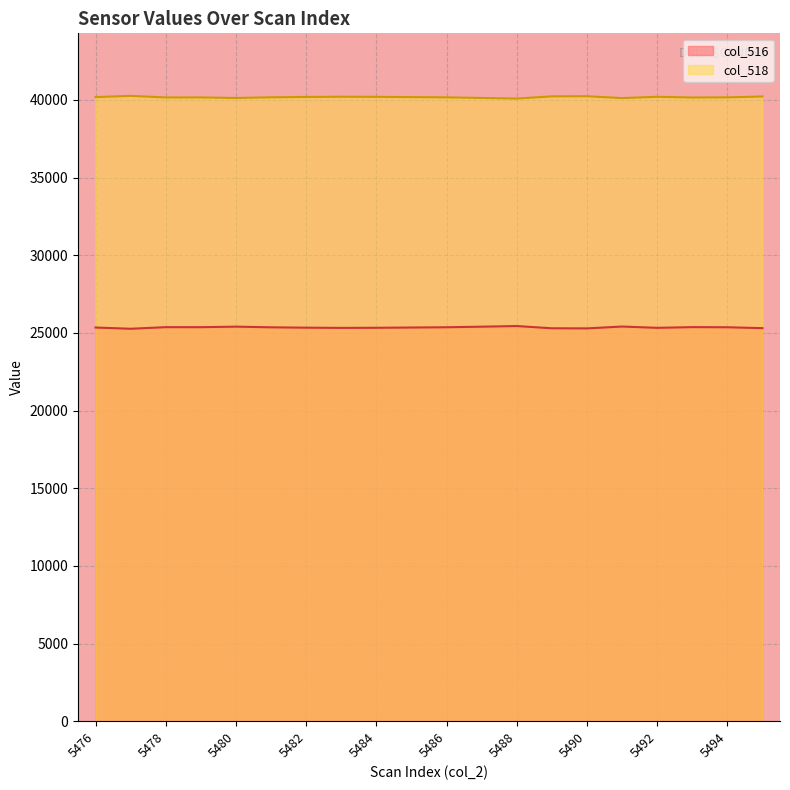

Reading right to left, transcribe all the data shown in this chart.

col_516: 25308	25366	25374	25329	25412	25293	25300	25444	25403	25366	25349	25332	25325	25339	25362	25405	25370	25372	25269	25348
col_518: 40227	40169	40161	40206	40123	40242	40235	40091	40132	40169	40186	40203	40210	40196	40173	40130	40165	40163	40266	40187